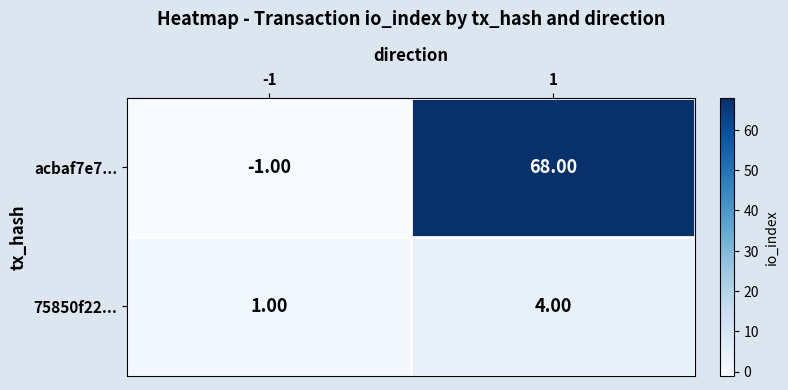

Which series has the largest range (max minus min)?

acbaf7e7...